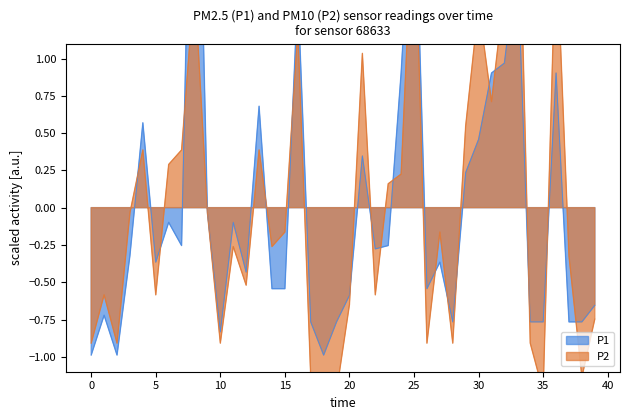

What is the difference between the maximum and minimum values in the P1 series?

4.7